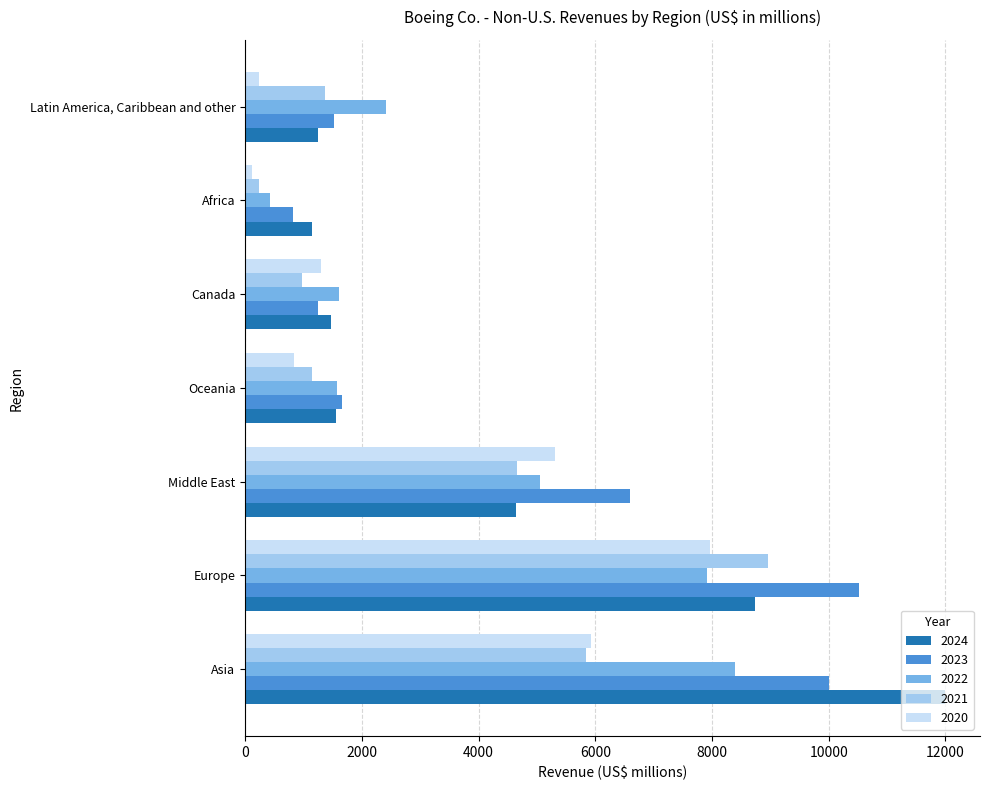

List the series in order of their peak value, highest first.

2024, 2023, 2021, 2022, 2020